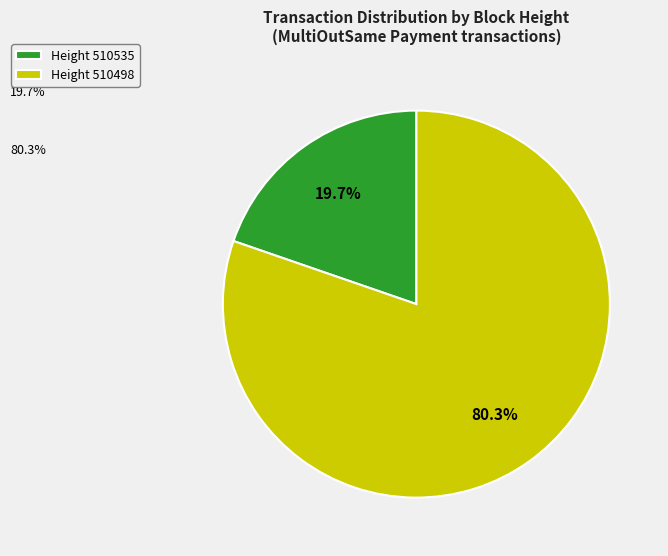

The 510535 slice represents 20% of the pie. True or false?

True